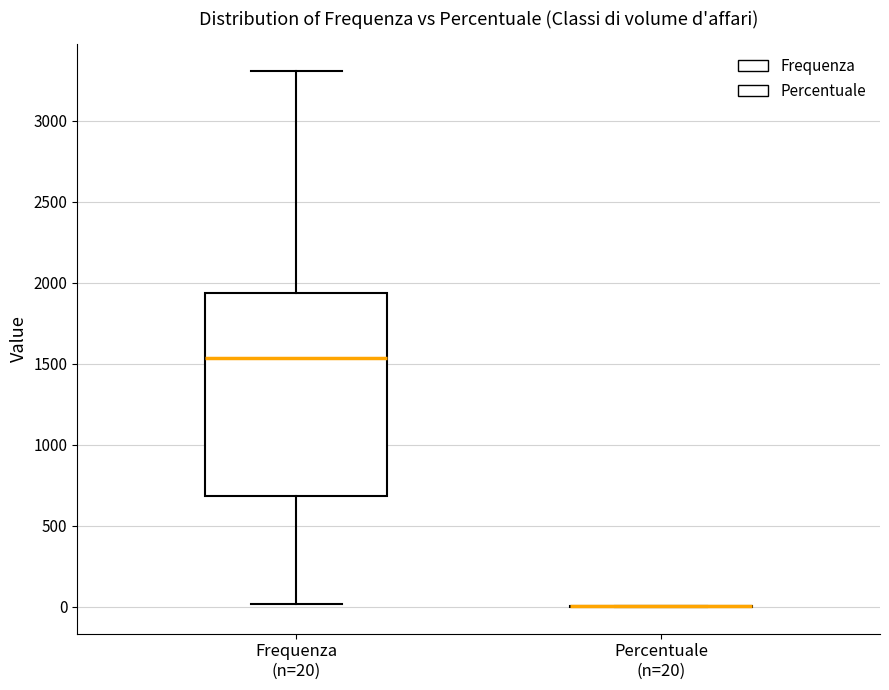

Reading left to right, transcribe this box plot: for each box, give where its median line is, the range the box spans, and where its two whiskers end, as read against the y-axis. The values are not printed on the chart, so give them approximately, as read against the axis.

Frequenza (n=20): median 1550, box 700 to 1950, whiskers 0 to 3300
Percentuale (n=20): box collapsed to a line at 0, whiskers 0 to 0